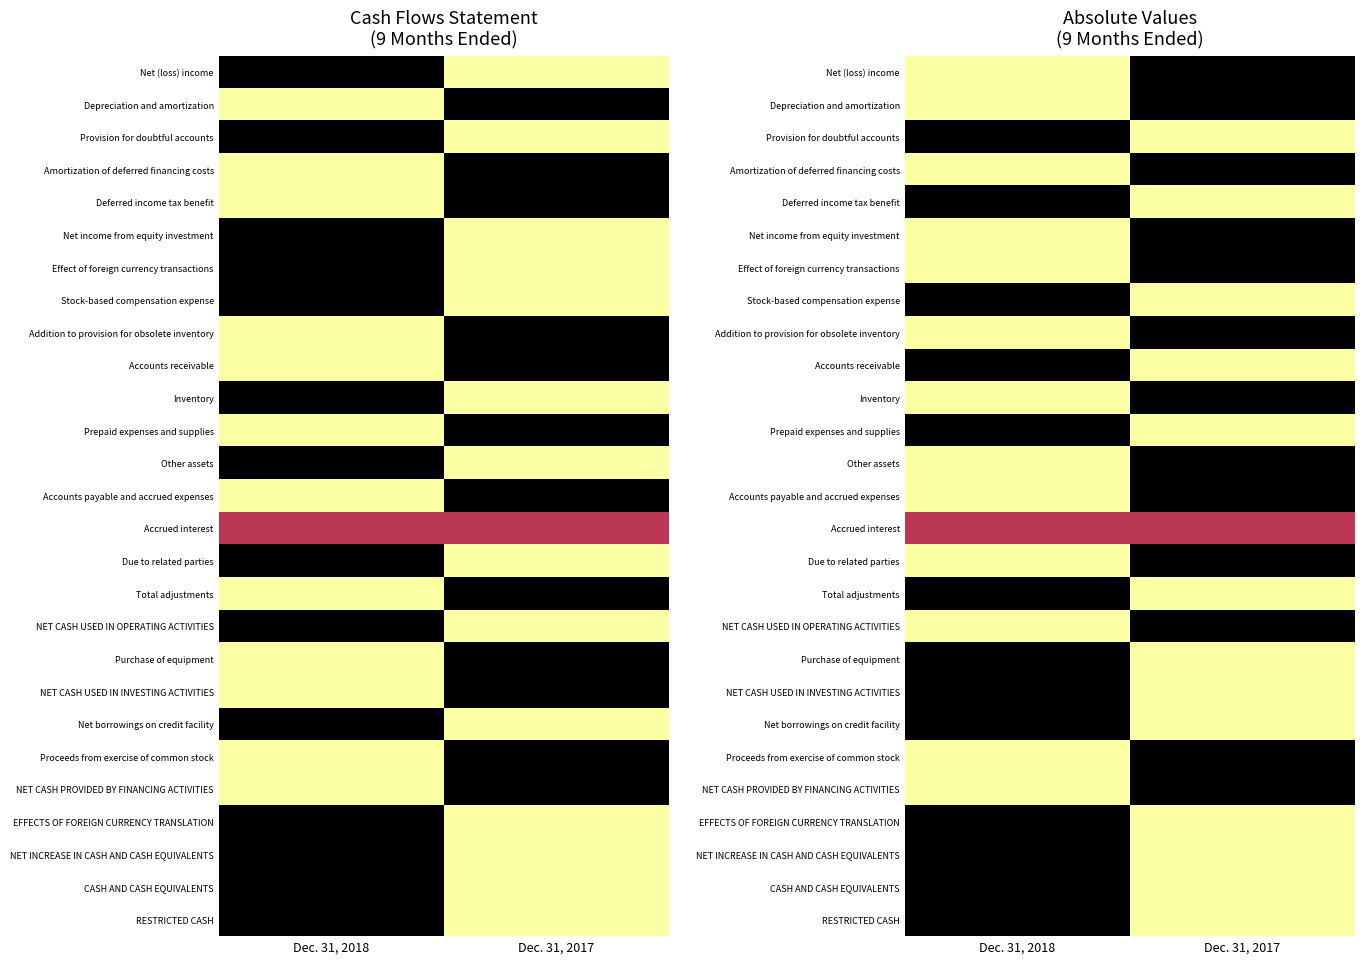

Which series changed the most between Dec. 31, 2018 and Dec. 31, 2017?

Net (loss) income